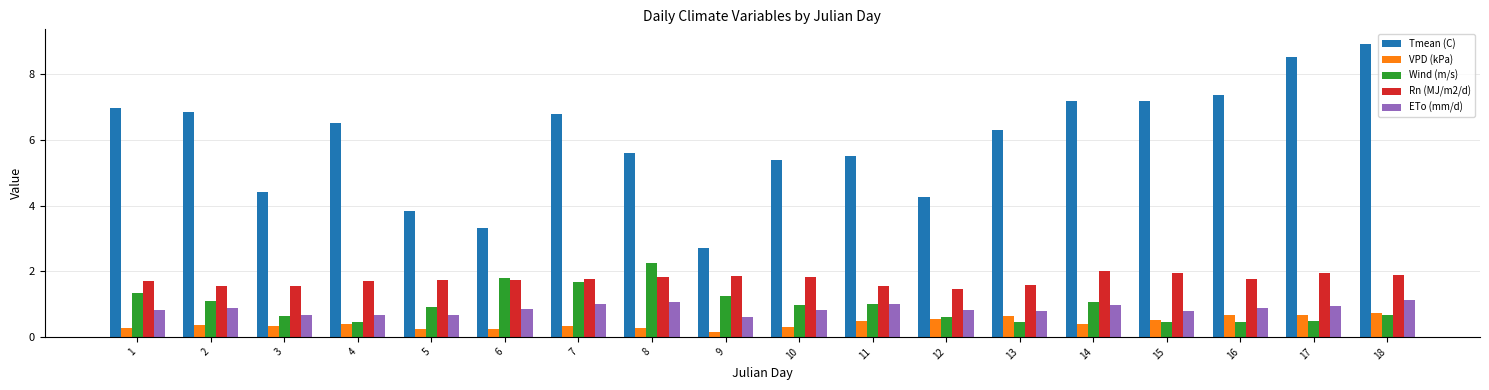

At 15, list the series in order from smallest to largest.

Wind (m/s), VPD (kPa), ETo (mm/d), Rn (MJ/m2/d), Tmean (C)